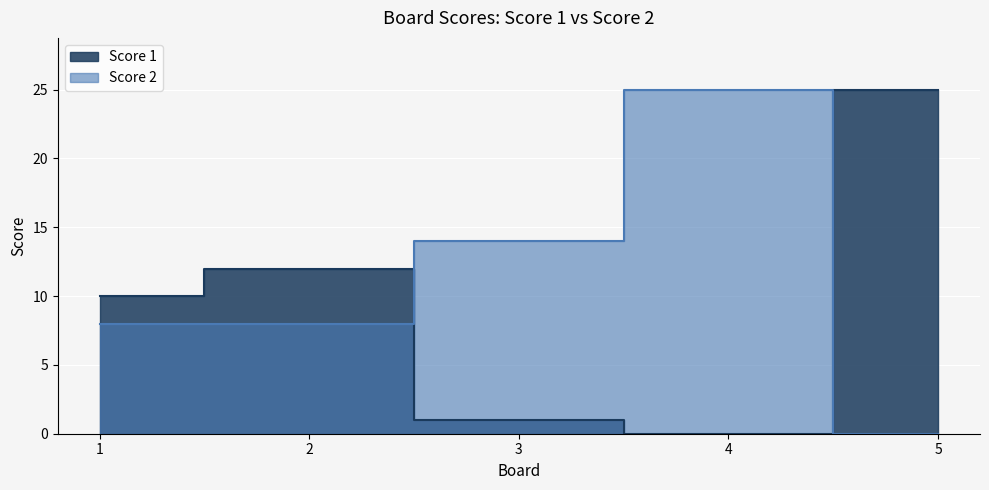

Which series has the widest spread of values?

Score 1